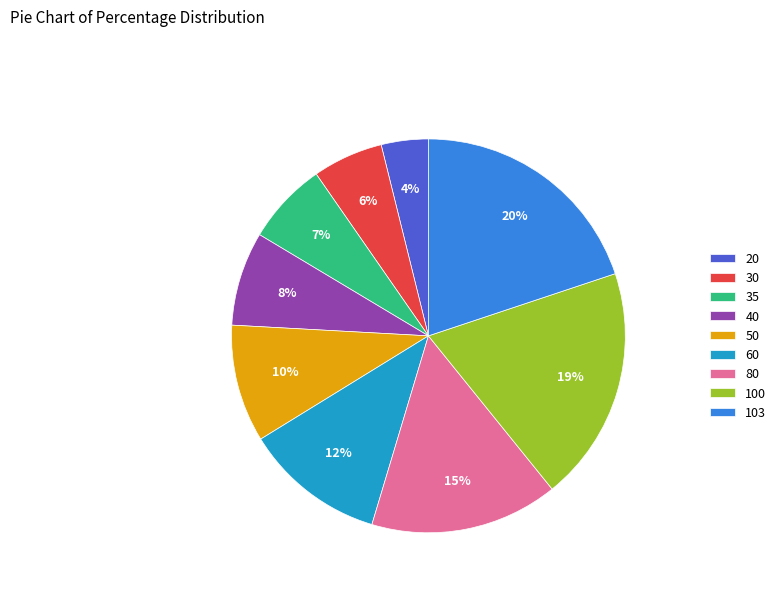

Rank the categories by value from highest to lowest.

103, 100, 80, 60, 50, 40, 35, 30, 20